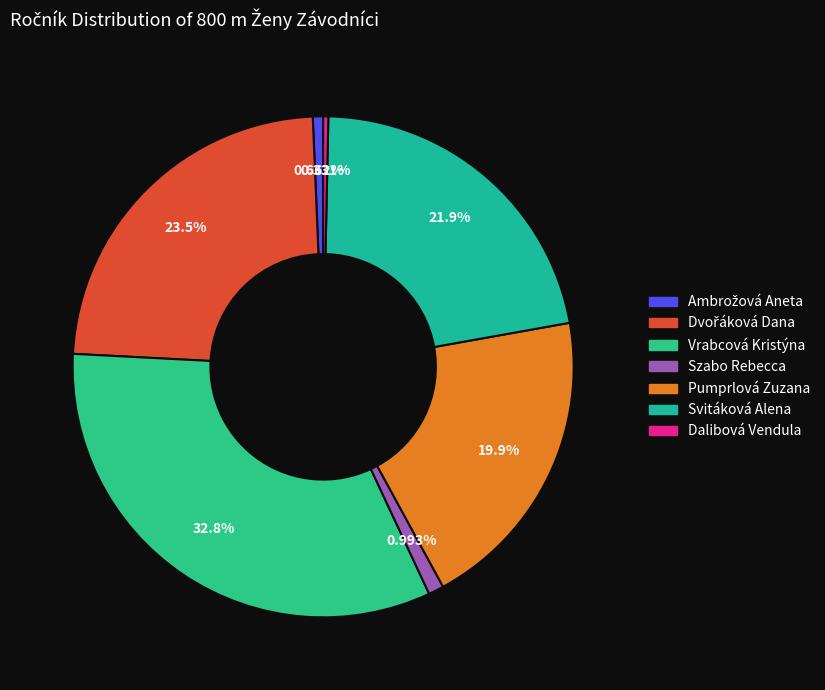

Is there any slice that represents more than half of the pie?

No